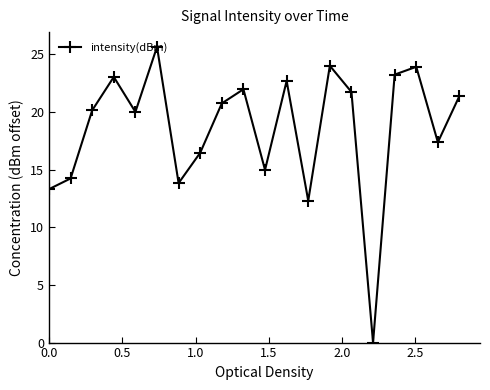

What is the greatest value displayed?

25.6